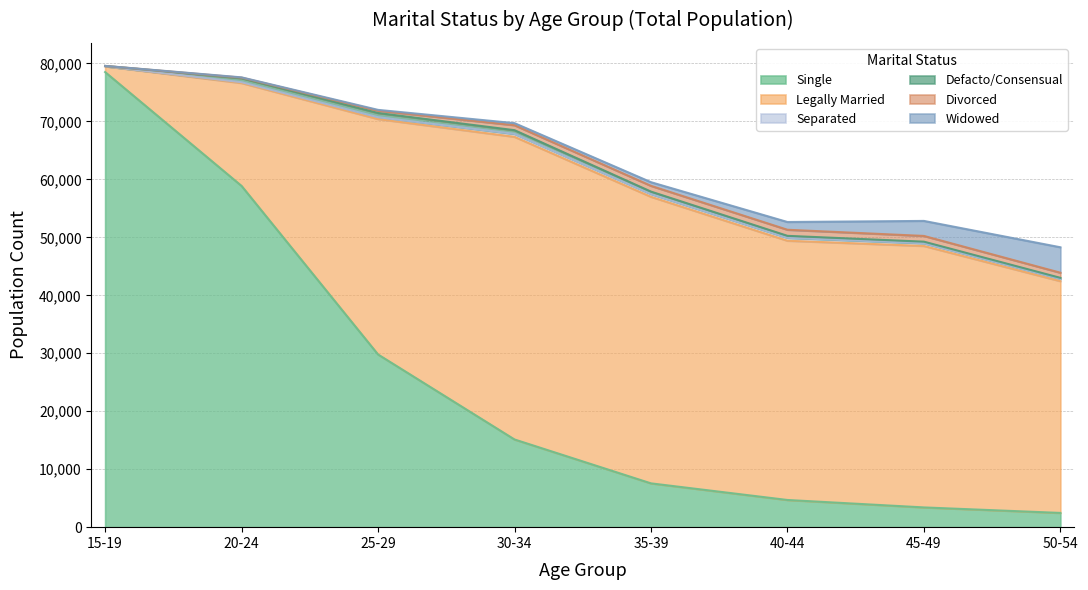

Where does the Divorced series first go above 885?

35-39